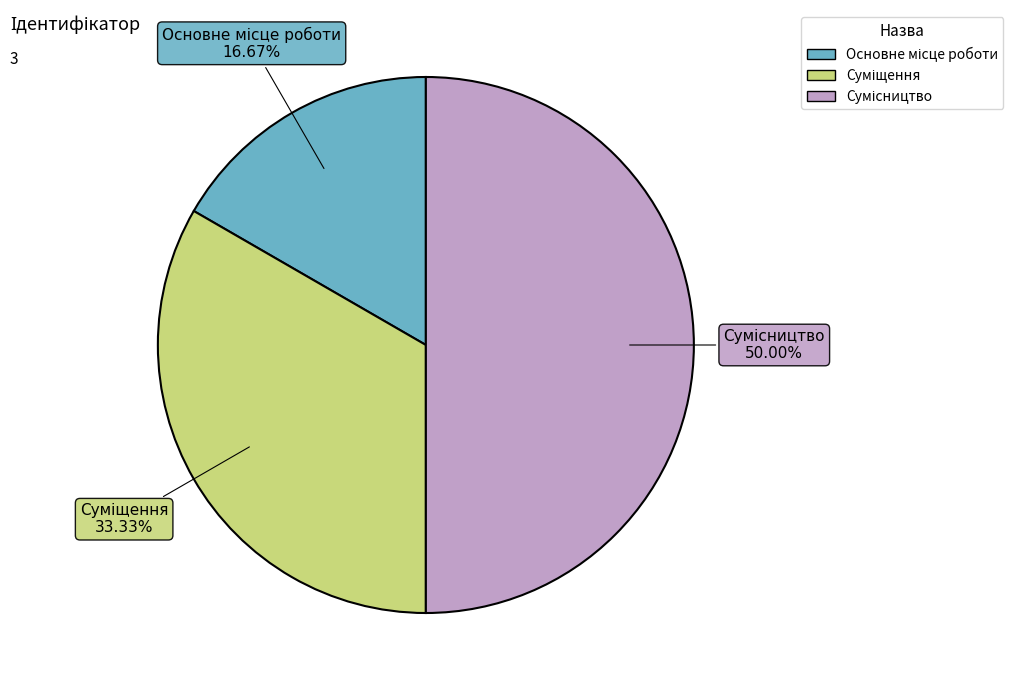

Count the number of slices in the pie.

3